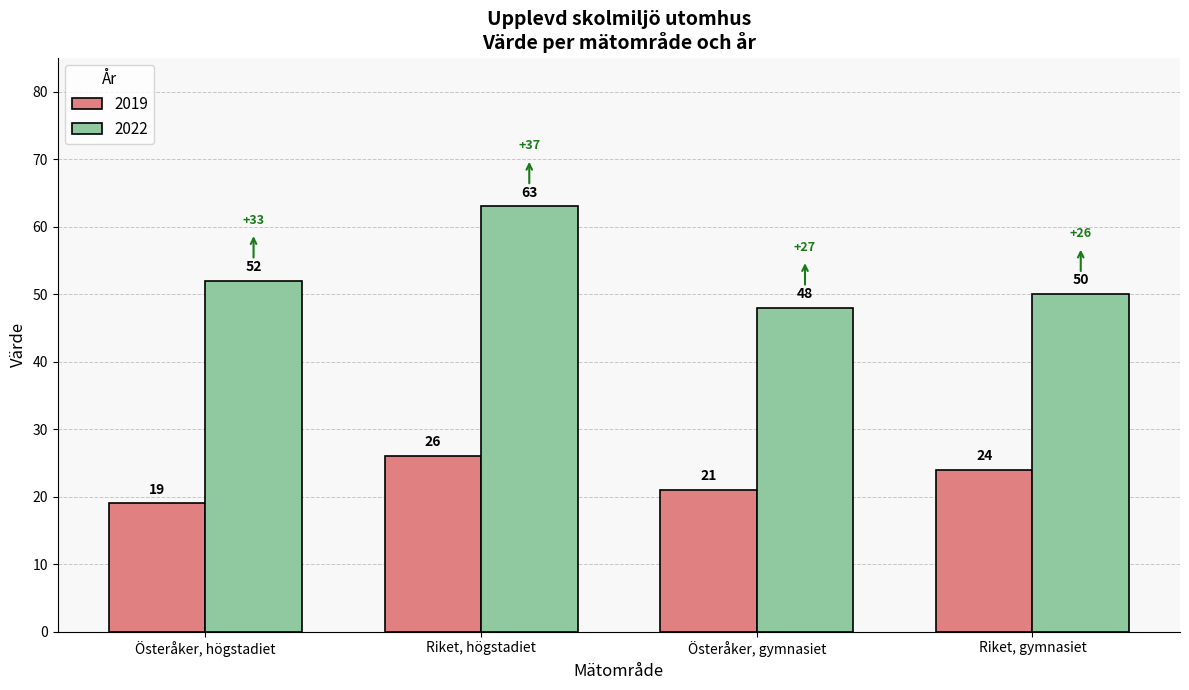

Reading right to left, transcribe all the data shown in this chart.

2019: 24	21	26	19
2022: 50	48	63	52